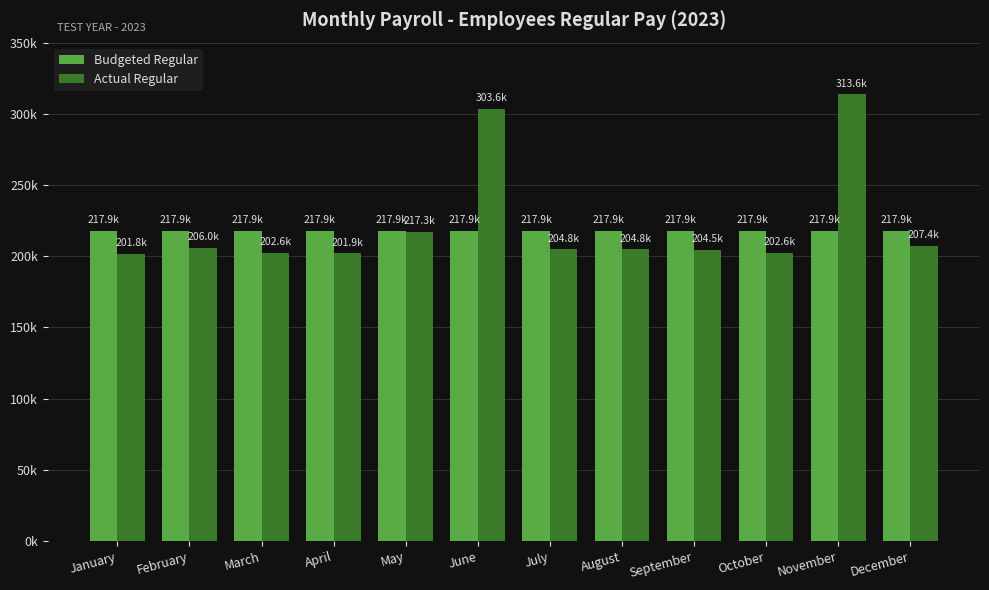

Are the bars horizontal?

No